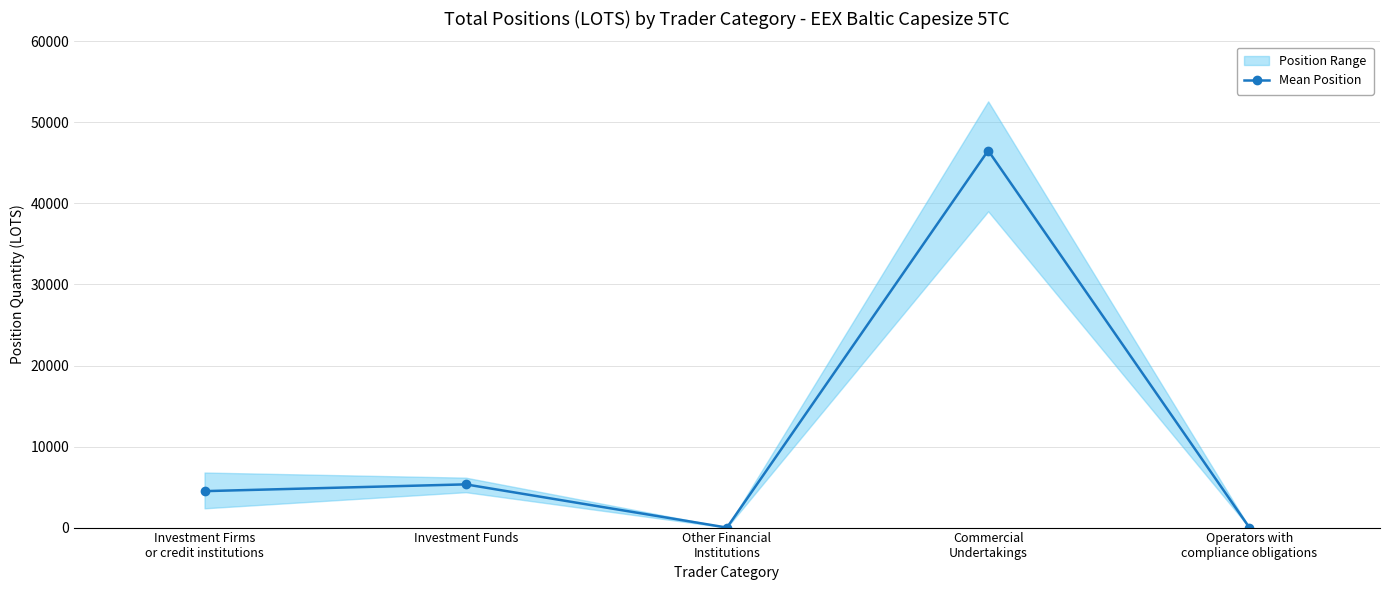

Reading left to right, transcribe all the data shown in this chart.

Investment Firms
or credit institutions=4496.5	Investment Funds=5332.7	Other Financial
Institutions=0.0	Commercial
Undertakings=46524.6	Operators with
compliance obligations=0.0